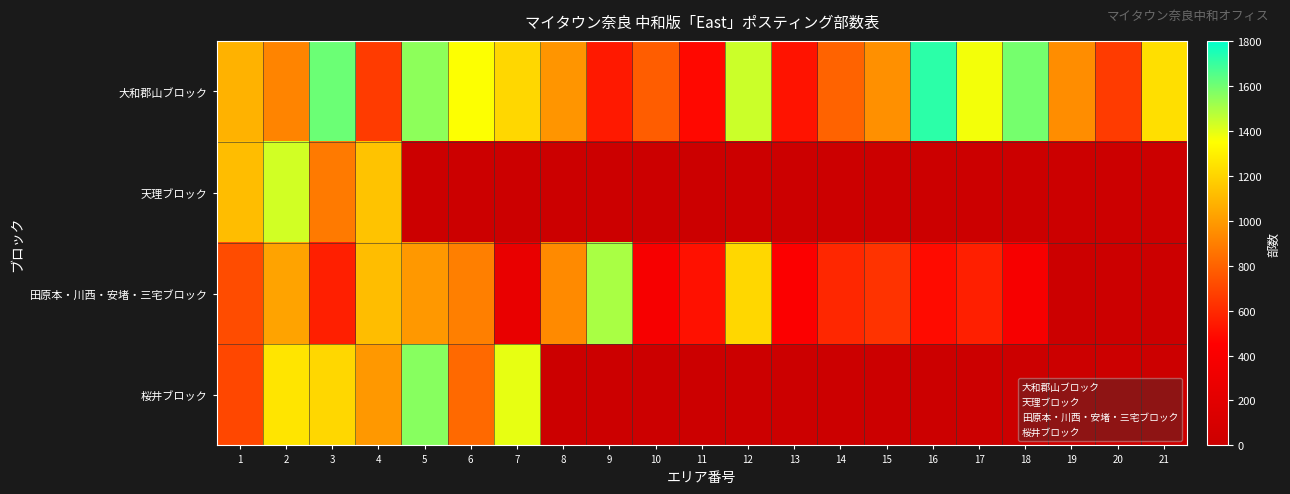

What is the total value across all series at 10?

1160